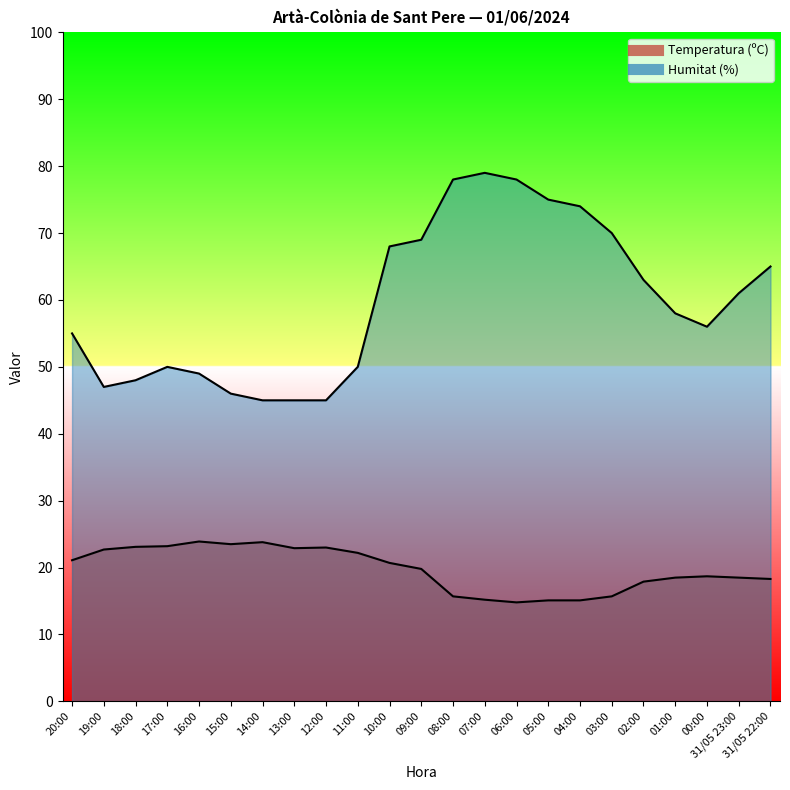

The Humitat (%) series shows 78.0 at 06:00. True or false?

True